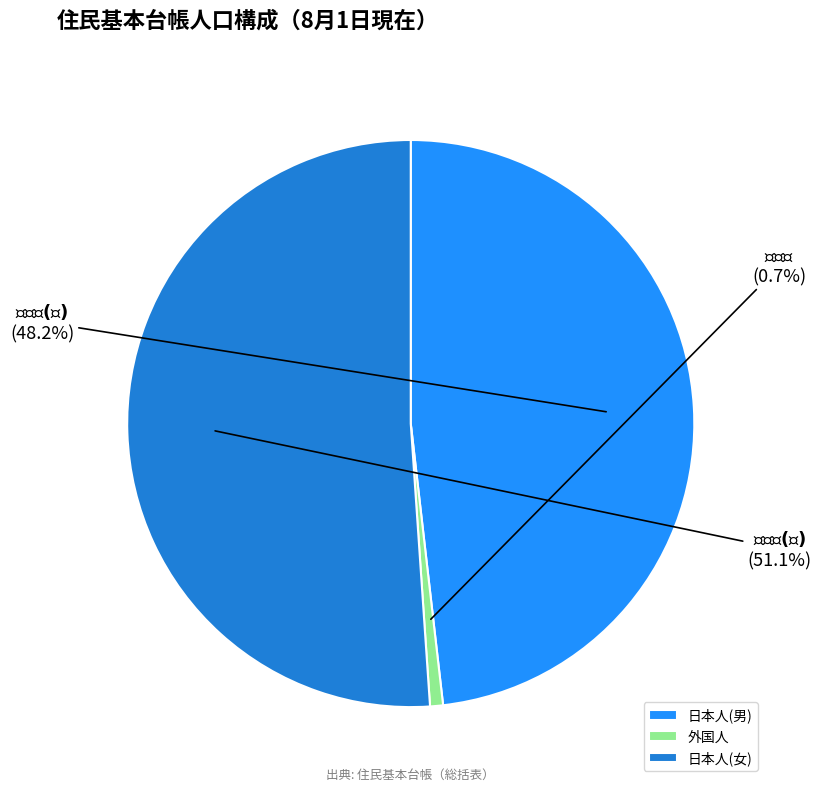

Rank the categories by value from lowest to highest.

外国人, 日本人(男), 日本人(女)